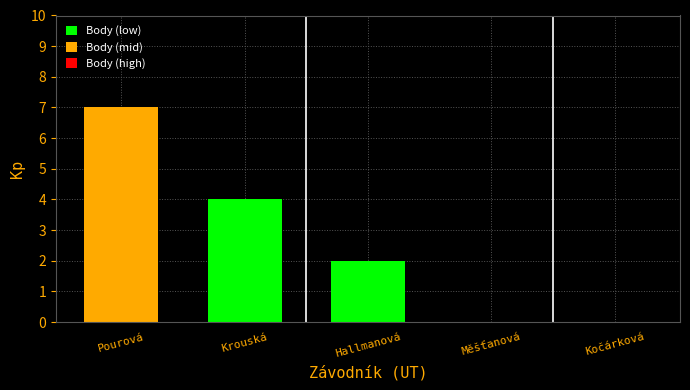

Reading left to right, transcribe all the data shown in this chart.

7	4	2	0	0